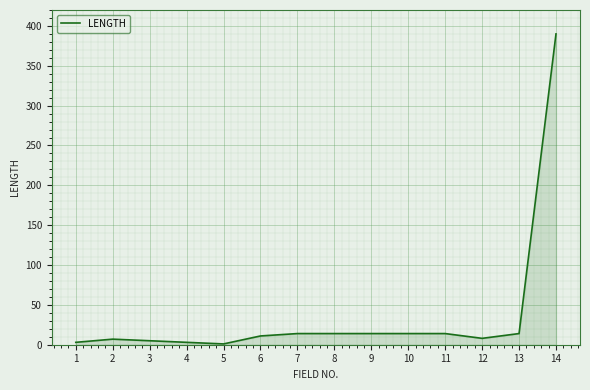

Does the chart have visible grid lines?

Yes